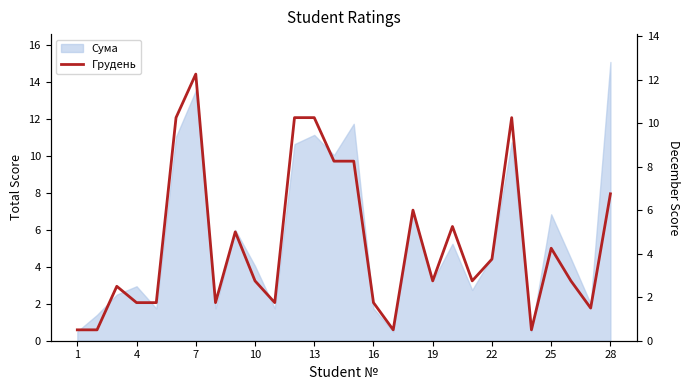

What is the greatest value displayed?

12.2